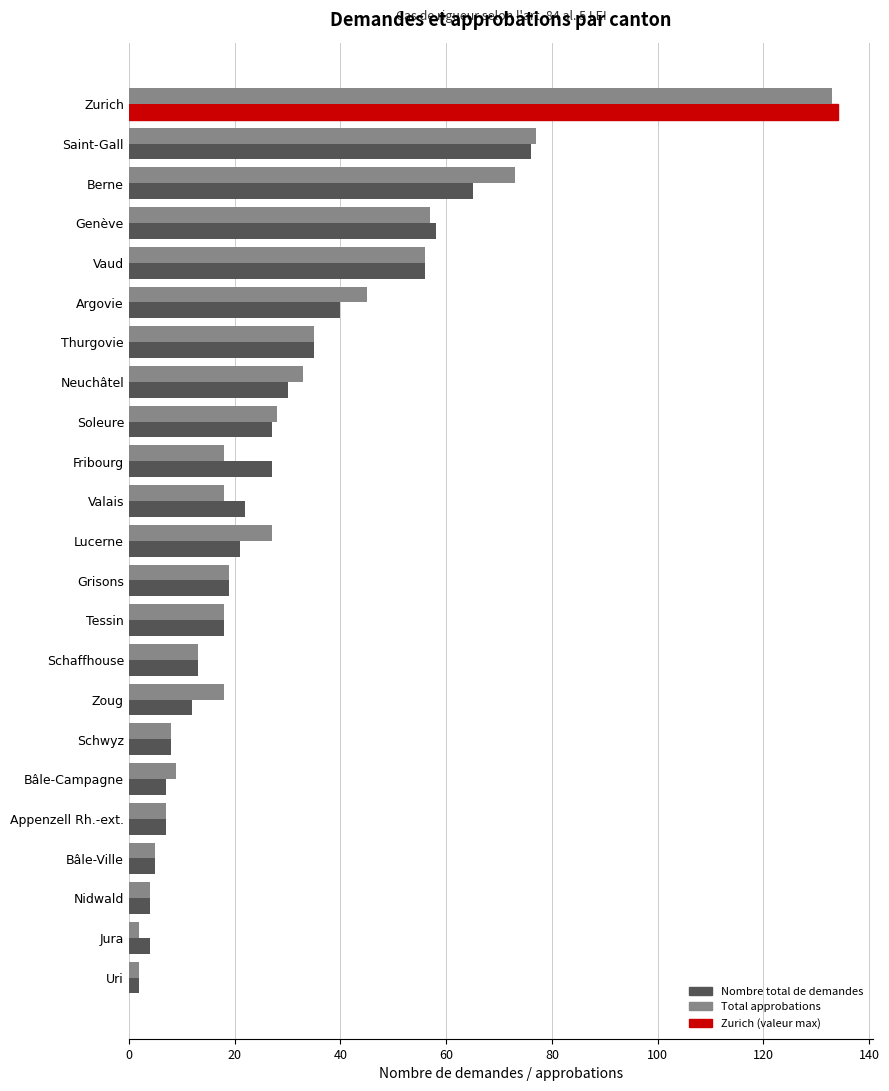

At which category is the sum across all series the highest?

Zurich